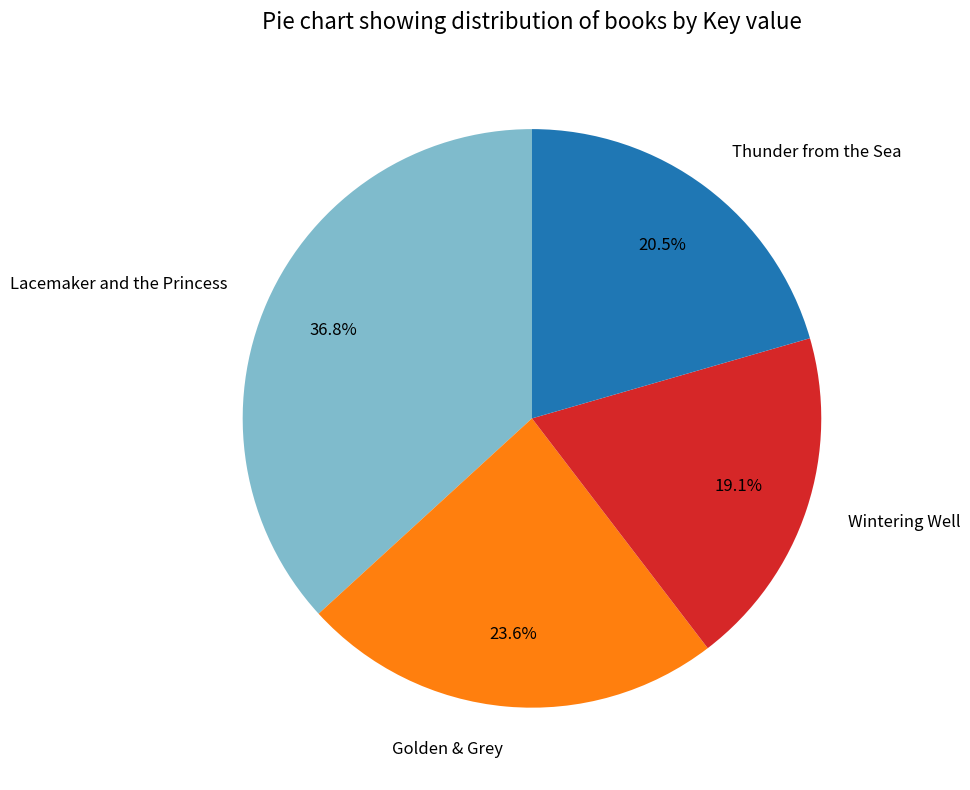

Is the sum of Golden & Grey and Thunder from the Sea greater than half?

No